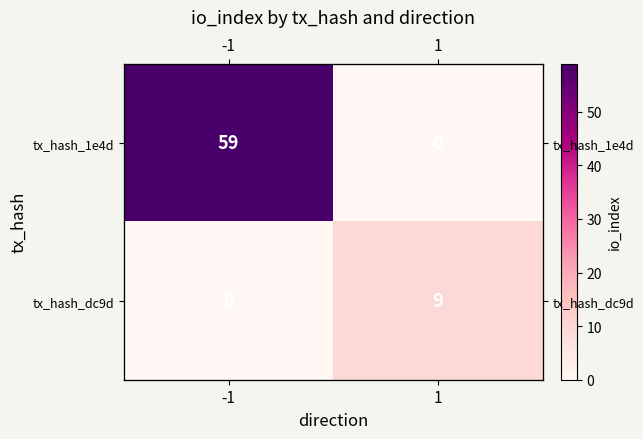

What is the sum of the tx_hash_dc9d values at -1 and 1?

9